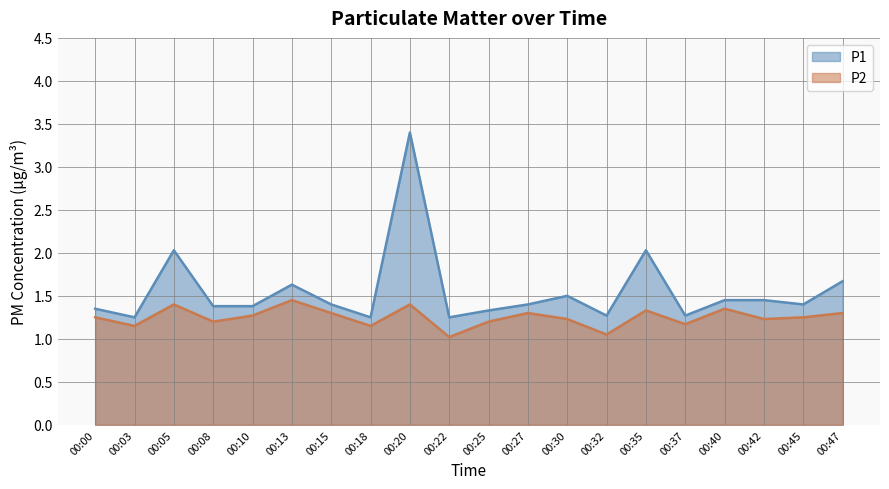

Count the number of categories in the chart.

20